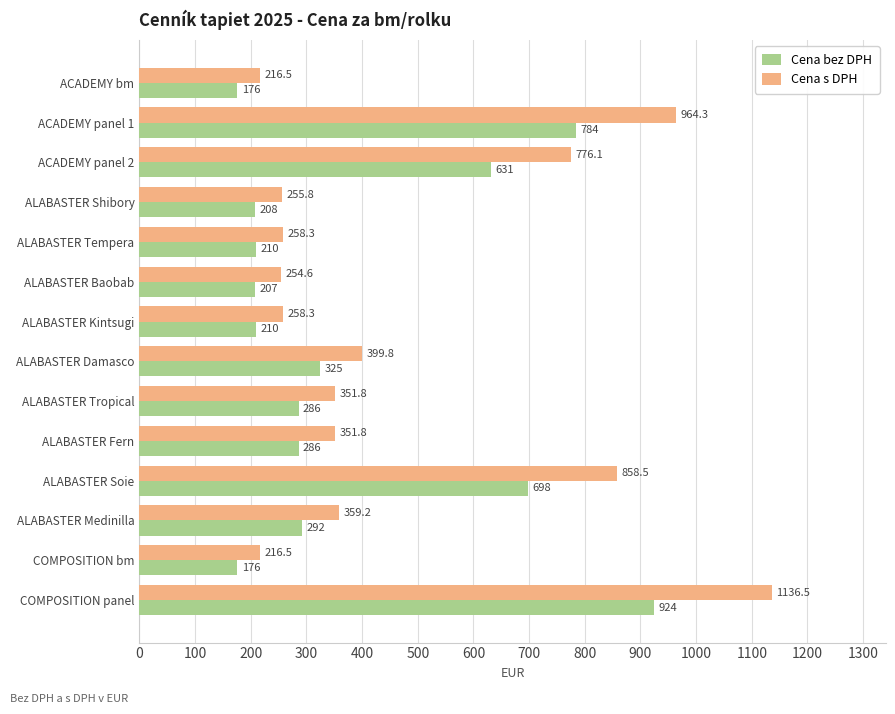

How many distinct data groups are displayed?

2